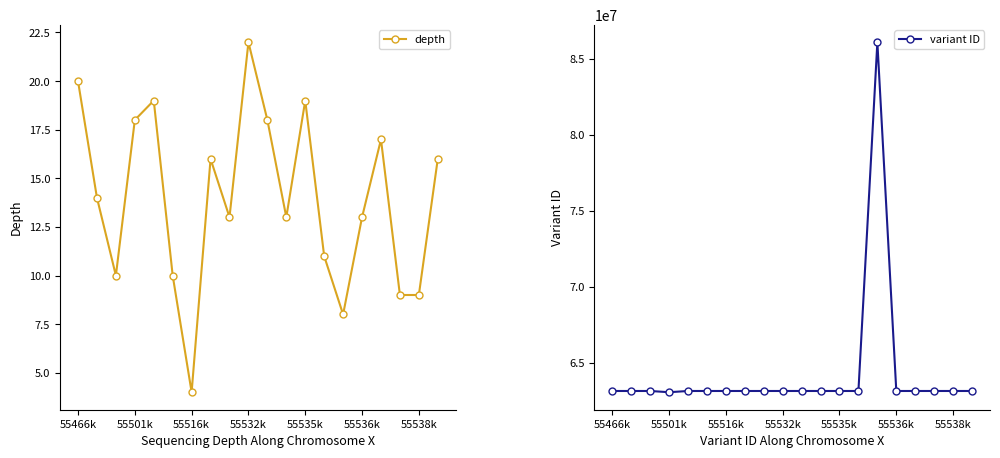

True or false: depth has more than 0 interior local peaks.

True